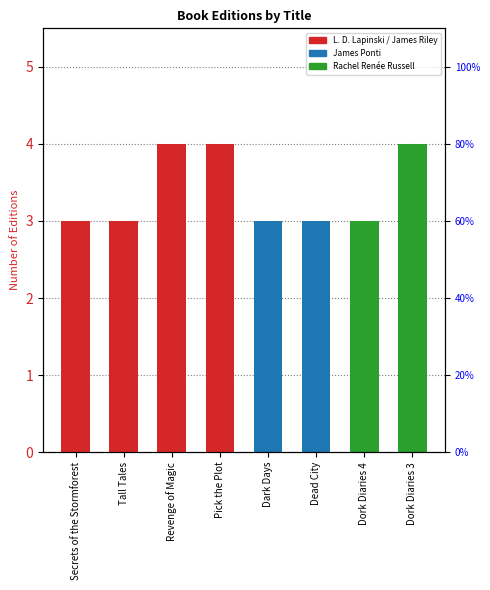

Which has a higher value, Dork Diaries 3 or Tall Tales?

Dork Diaries 3